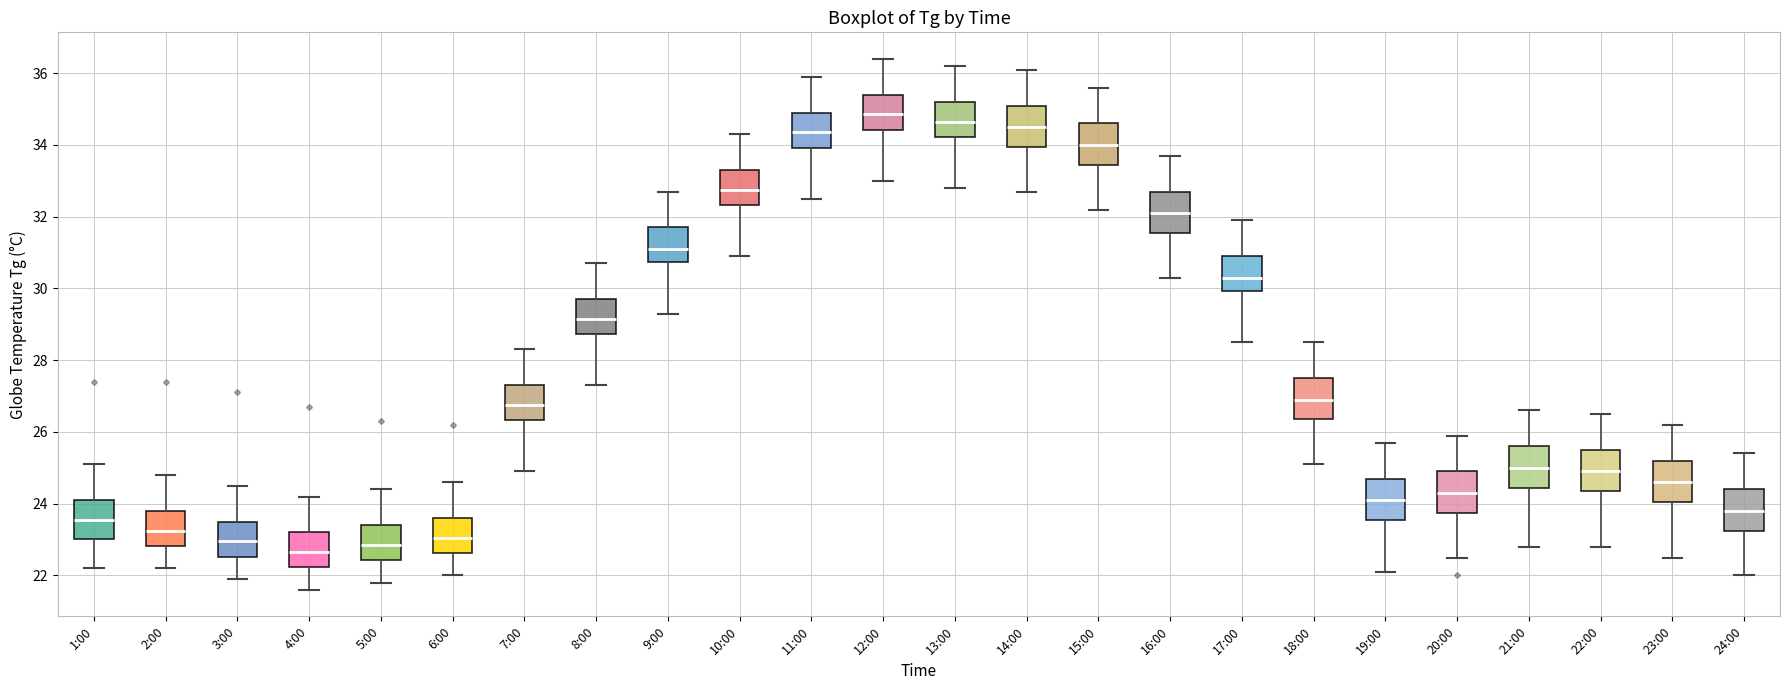

Reading left to right, read every box against the y-axis: the position of its median line, the range the box covers, and the ends of its whiskers. The values are not printed on the chart, so give them approximately, as read against the axis.

1:00: median 23.6, box 23.0 to 24.2, whiskers 22.2 to 25.2
2:00: median 23.2, box 22.8 to 23.8, whiskers 22.2 to 24.8
3:00: median 23.0, box 22.6 to 23.6, whiskers 22.0 to 24.6
4:00: median 22.6, box 22.2 to 23.2, whiskers 21.6 to 24.2
5:00: median 22.8, box 22.4 to 23.4, whiskers 21.8 to 24.4
6:00: median 23.0, box 22.6 to 23.6, whiskers 22.0 to 24.6
7:00: median 26.8, box 26.4 to 27.4, whiskers 25.0 to 28.4
8:00: median 29.2, box 28.8 to 29.8, whiskers 27.4 to 30.8
9:00: median 31.2, box 30.8 to 31.8, whiskers 29.4 to 32.8
10:00: median 32.8, box 32.4 to 33.4, whiskers 31.0 to 34.4
11:00: median 34.4, box 34.0 to 35.0, whiskers 32.6 to 36.0
12:00: median 34.8, box 34.4 to 35.4, whiskers 33.0 to 36.4
13:00: median 34.6, box 34.2 to 35.2, whiskers 32.8 to 36.2
14:00: median 34.6, box 34.0 to 35.2, whiskers 32.8 to 36.2
15:00: median 34.0, box 33.4 to 34.6, whiskers 32.2 to 35.6
16:00: median 32.2, box 31.6 to 32.8, whiskers 30.4 to 33.8
17:00: median 30.4, box 30.0 to 31.0, whiskers 28.6 to 32.0
18:00: median 27.0, box 26.4 to 27.6, whiskers 25.2 to 28.6
19:00: median 24.2, box 23.6 to 24.8, whiskers 22.2 to 25.8
20:00: median 24.4, box 23.8 to 25.0, whiskers 22.6 to 26.0
21:00: median 25.0, box 24.4 to 25.6, whiskers 22.8 to 26.6
22:00: median 25.0, box 24.4 to 25.6, whiskers 22.8 to 26.6
23:00: median 24.6, box 24.0 to 25.2, whiskers 22.6 to 26.2
24:00: median 23.8, box 23.2 to 24.4, whiskers 22.0 to 25.4